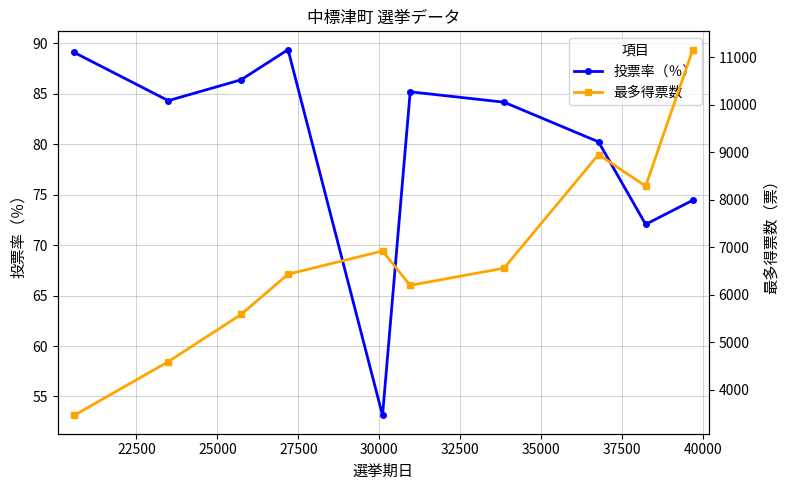

True or false: 投票率（％） has more than 2 interior local peaks.

False